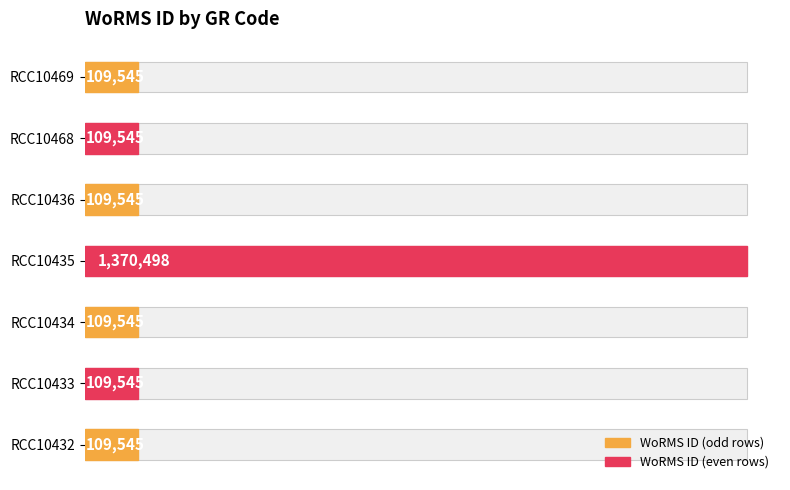

Reading left to right, transcribe all the data shown in this chart.

109545	109545	109545	1370498	109545	109545	109545